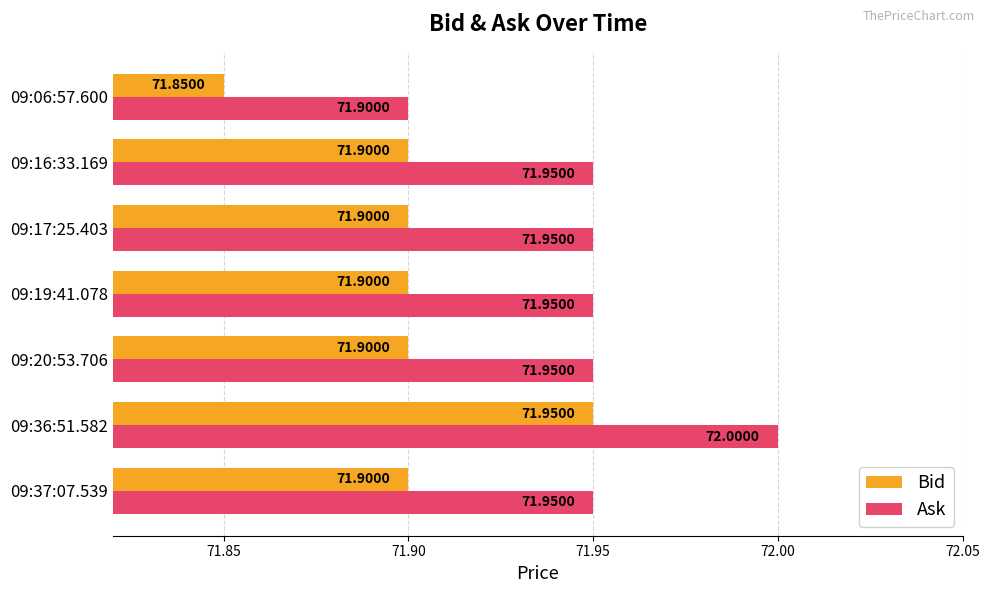

List the series in order of their overall mean, lowest first.

Bid, Ask